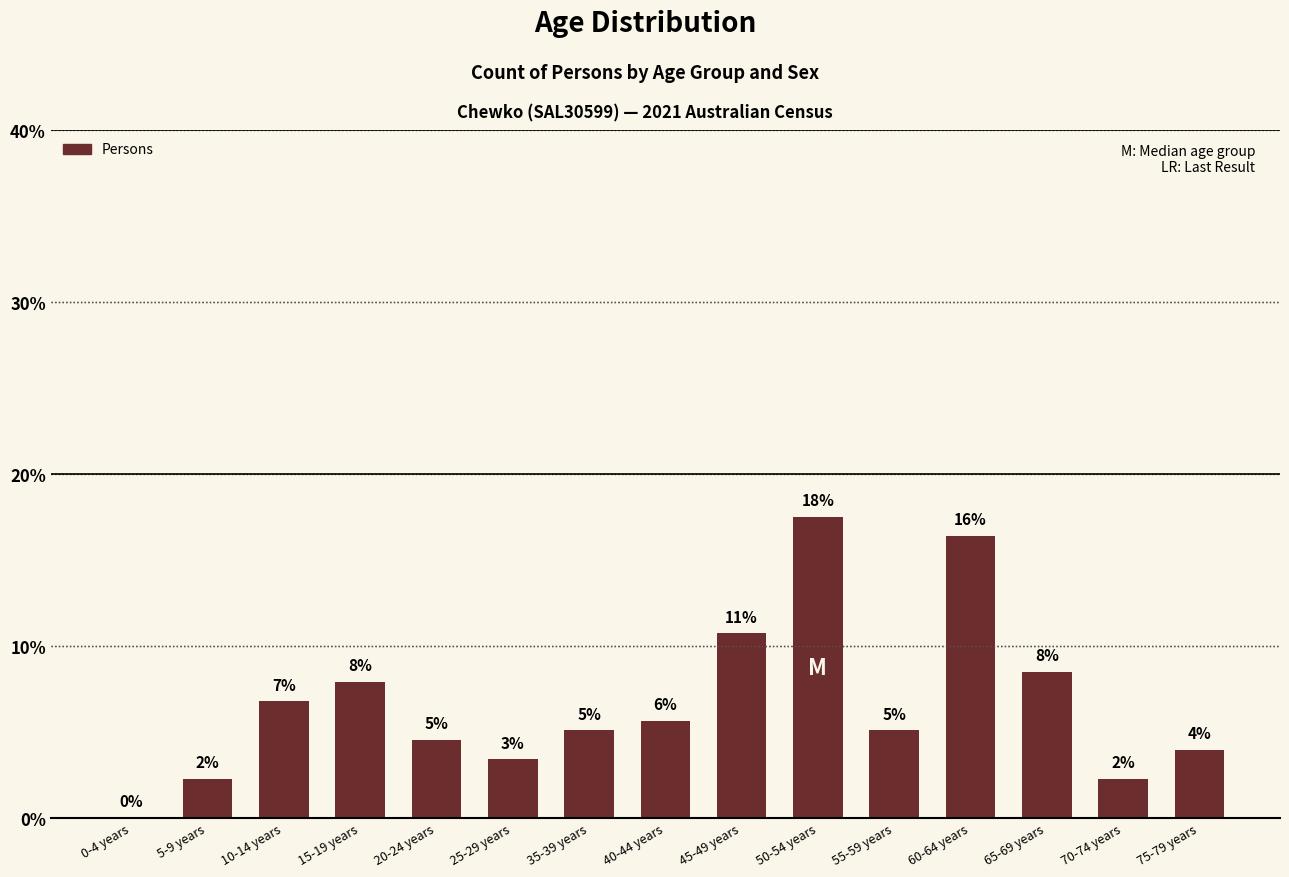

List the labels in order of value, largest first.

50-54 years, 60-64 years, 45-49 years, 65-69 years, 15-19 years, 10-14 years, 40-44 years, 35-39 years, 55-59 years, 20-24 years, 75-79 years, 25-29 years, 5-9 years, 70-74 years, 0-4 years